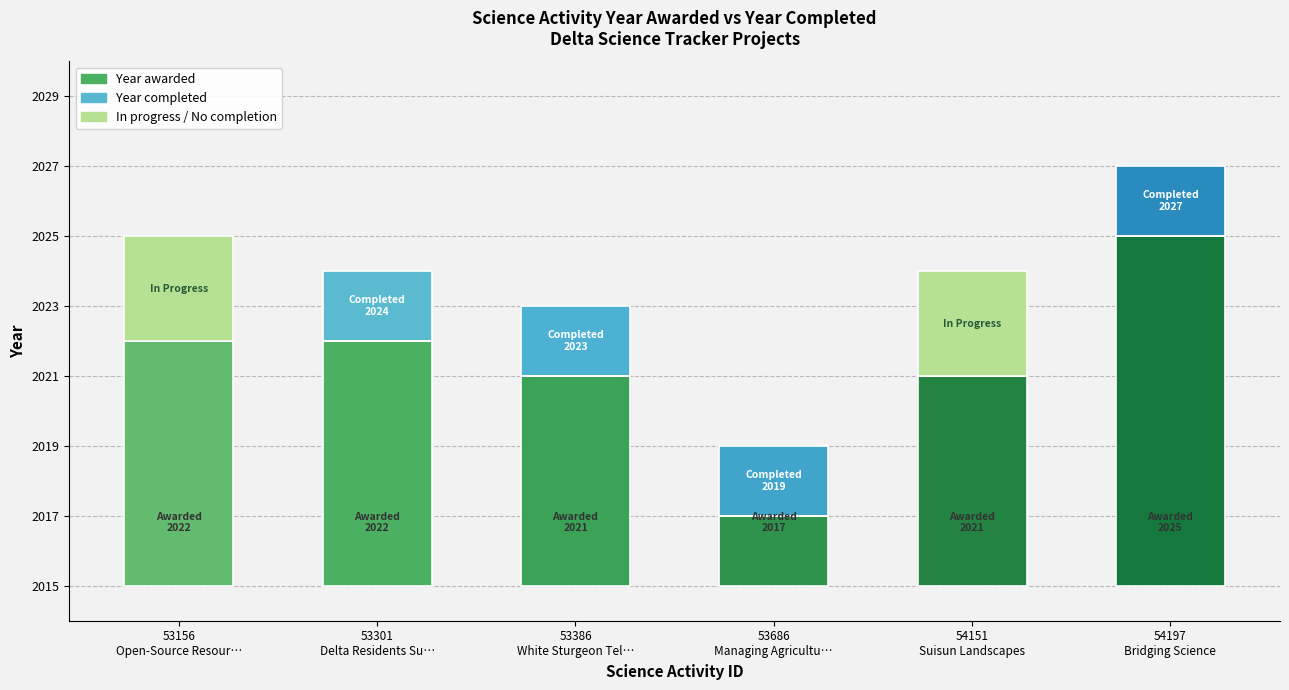

Reading left to right, what are all the values shown in this chart?

Year awarded: 53156
Open-Source Resour…=7	53301
Delta Residents Su…=7	53386
White Sturgeon Tel…=6	53686
Managing Agricultu…=2	54151
Suisun Landscapes=6	54197
Bridging Science=10
Year completed: 53156
Open-Source Resour…=0	53301
Delta Residents Su…=2	53386
White Sturgeon Tel…=2	53686
Managing Agricultu…=2	54151
Suisun Landscapes=0	54197
Bridging Science=2
In progress / No completion: 53156
Open-Source Resour…=3	53301
Delta Residents Su…=0	53386
White Sturgeon Tel…=0	53686
Managing Agricultu…=0	54151
Suisun Landscapes=3	54197
Bridging Science=0